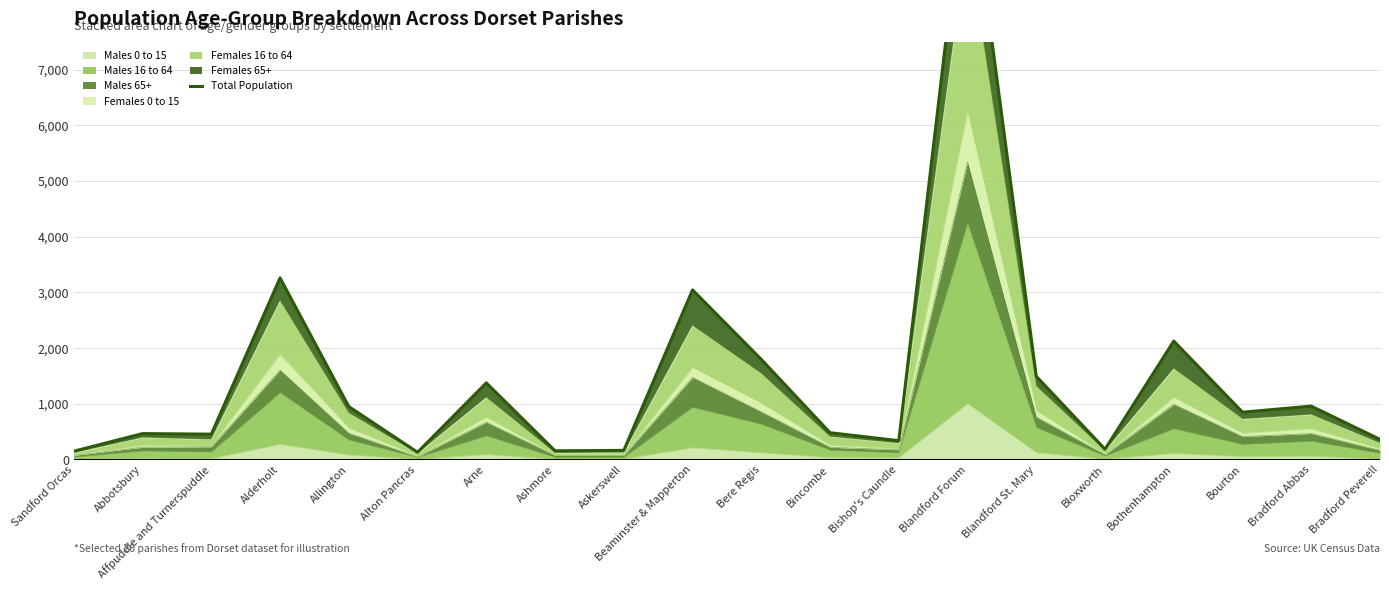

What is the sum of all values?

29613